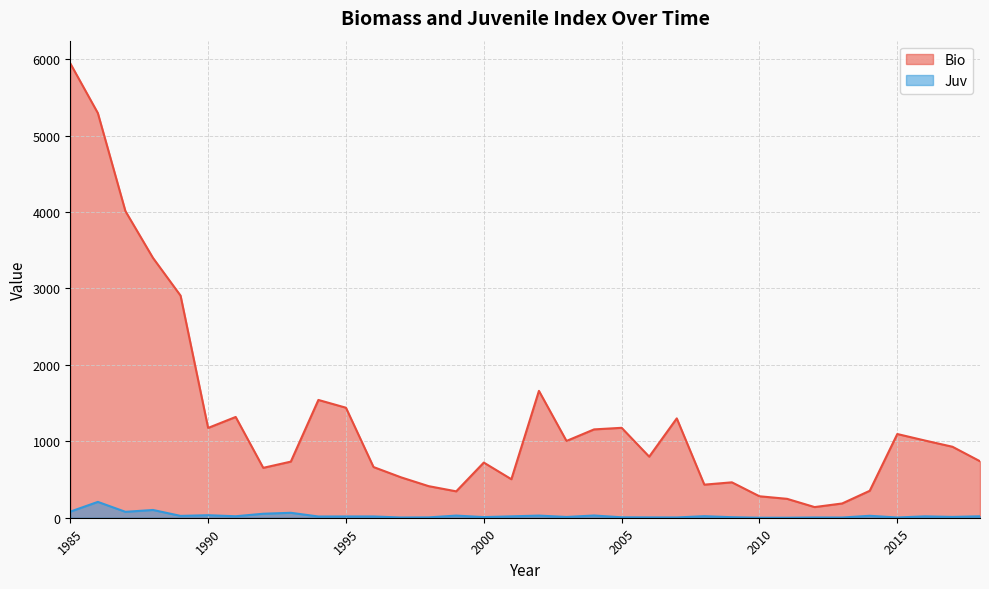

How many lines are shown in the chart?

2